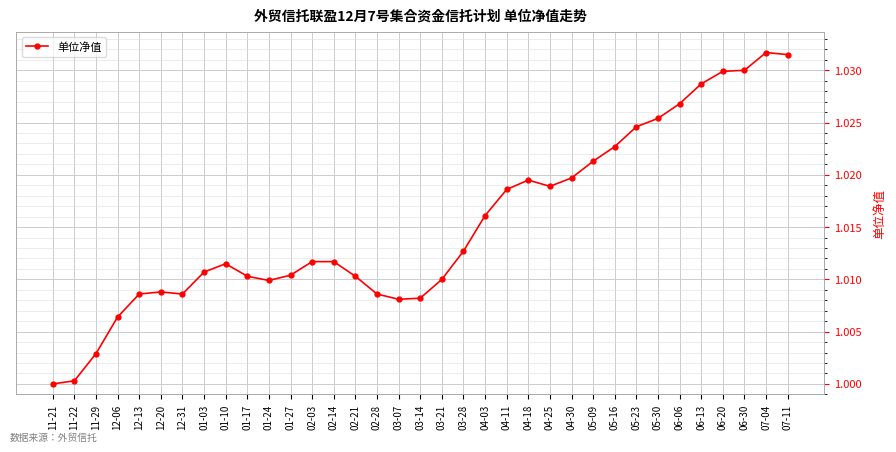

What is the sum of all values?

35.5